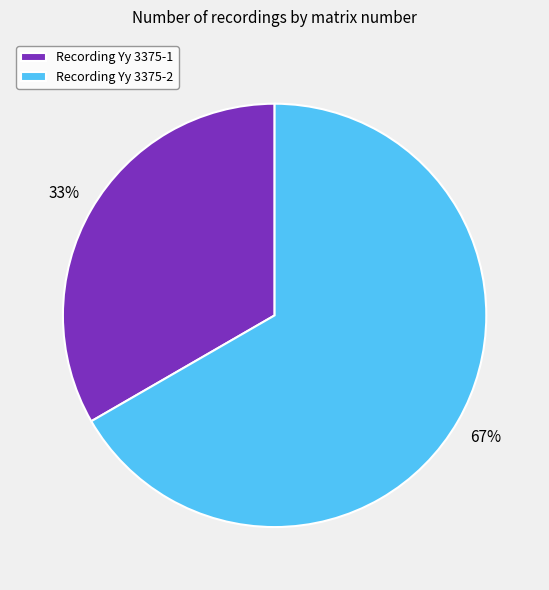

Rank the categories by value from highest to lowest.

Recording Yy 3375-2, Recording Yy 3375-1